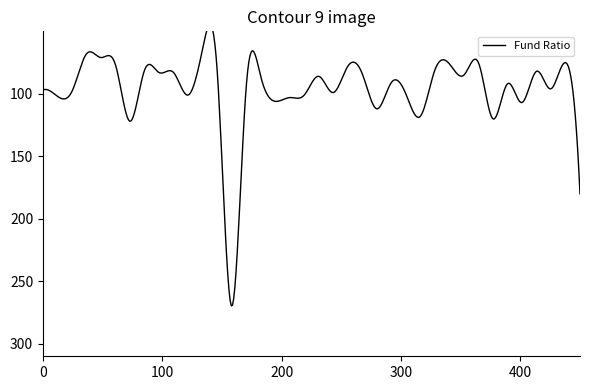

Rank the categories by value from lowest to highest.

11, 3, 4, 30, 36, 28, 5, 21, 7, 12, 27, 34, 8, 9, 22, 29, 15, 19, 24, 32, 14, 35, 0, 2, 20, 25, 10, 18, 1, 17, 16, 33, 23, 26, 31, 6, 37, 13